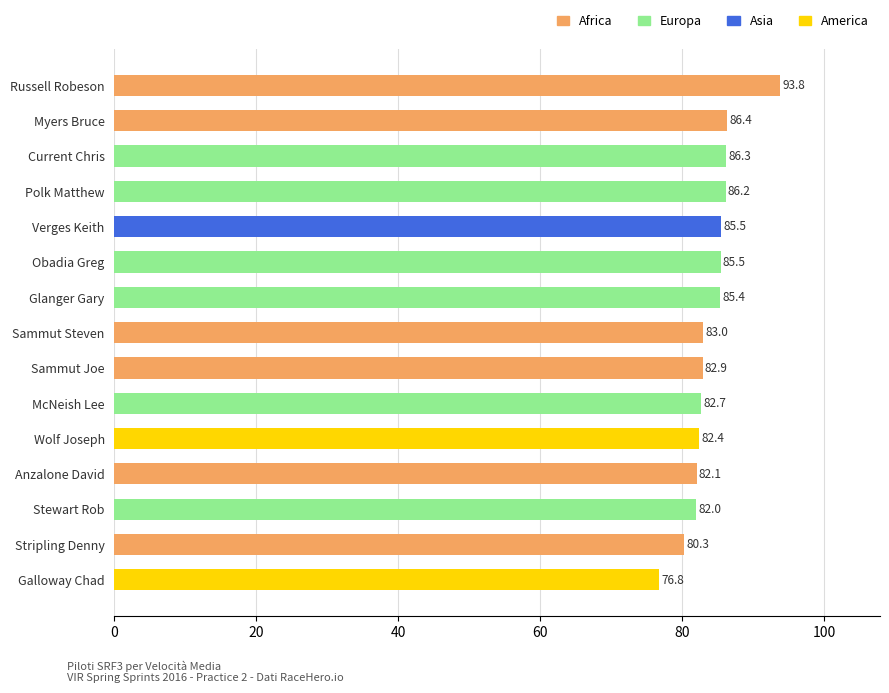

At which label is the value closest to 85?

Glanger Gary